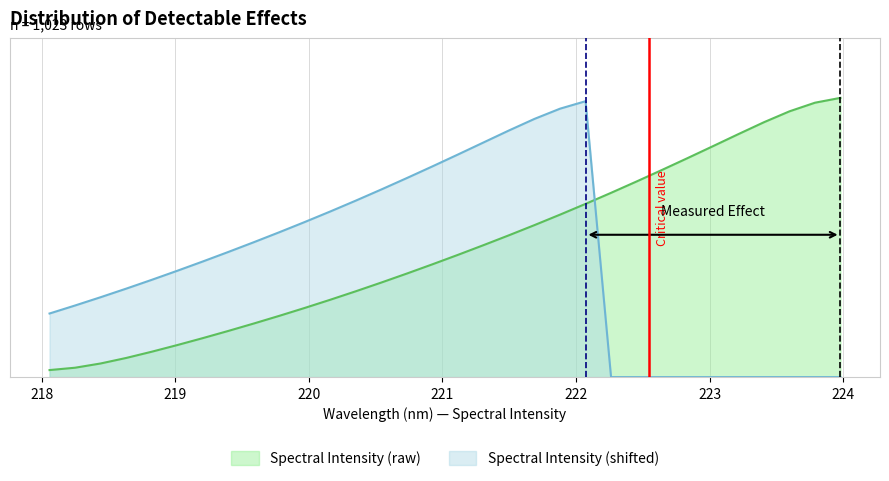

Does the chart display data point markers on the line(s)?

No